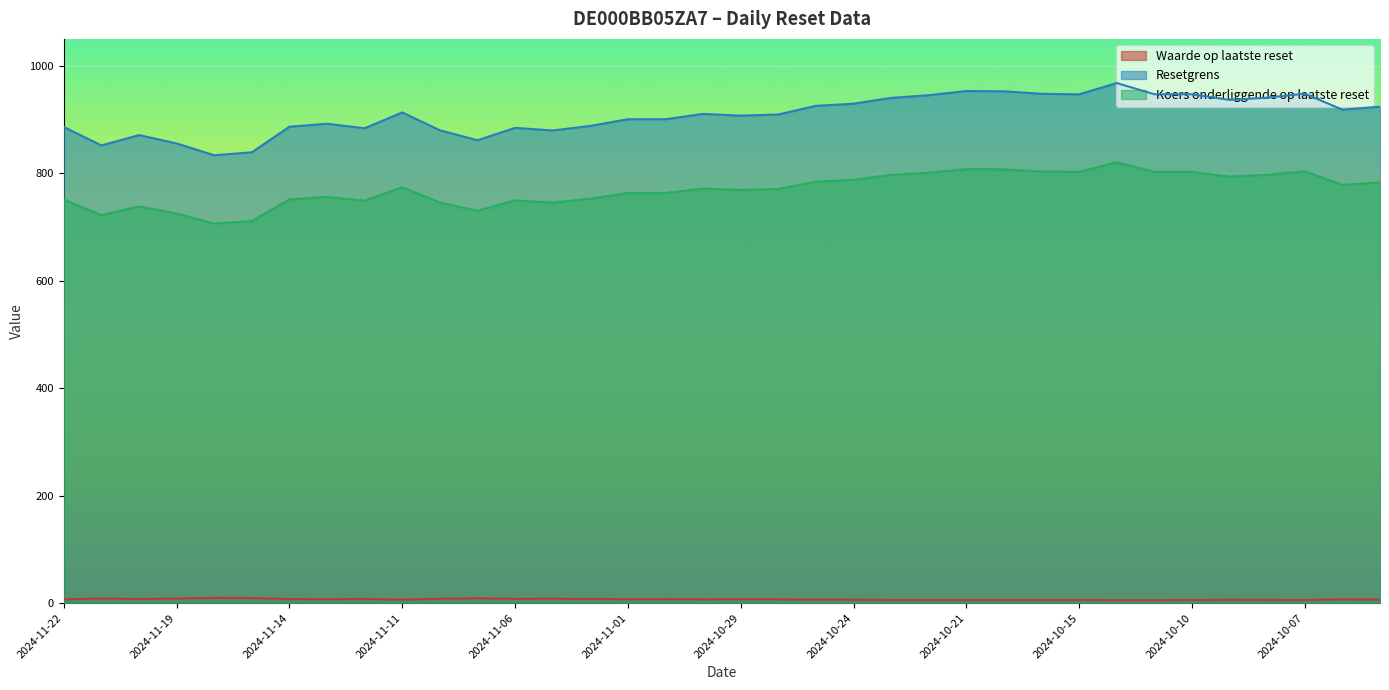

What is the total value across all series at 2024-10-31?

1670.9